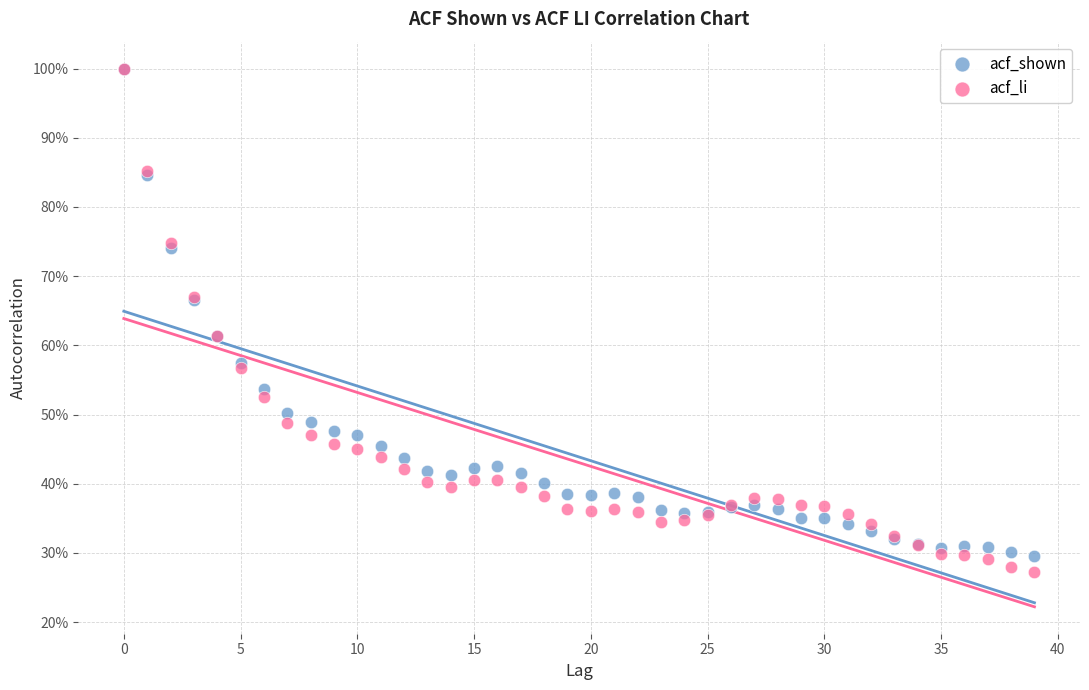

What are all the series names shown in the legend?

acf_shown, acf_li